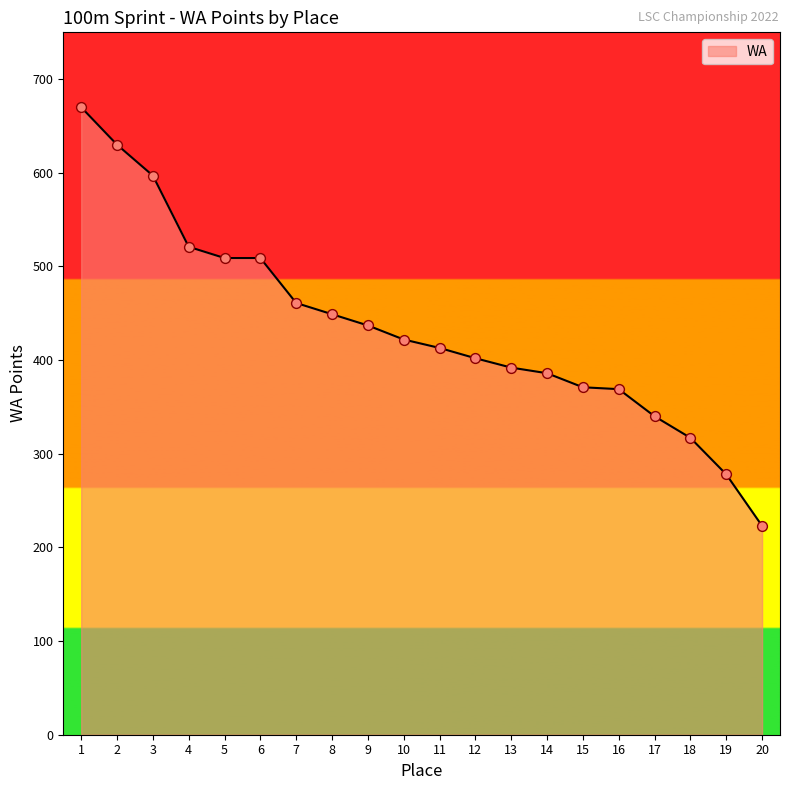

What is the ratio of the value at 19 to the value at 6?

0.5